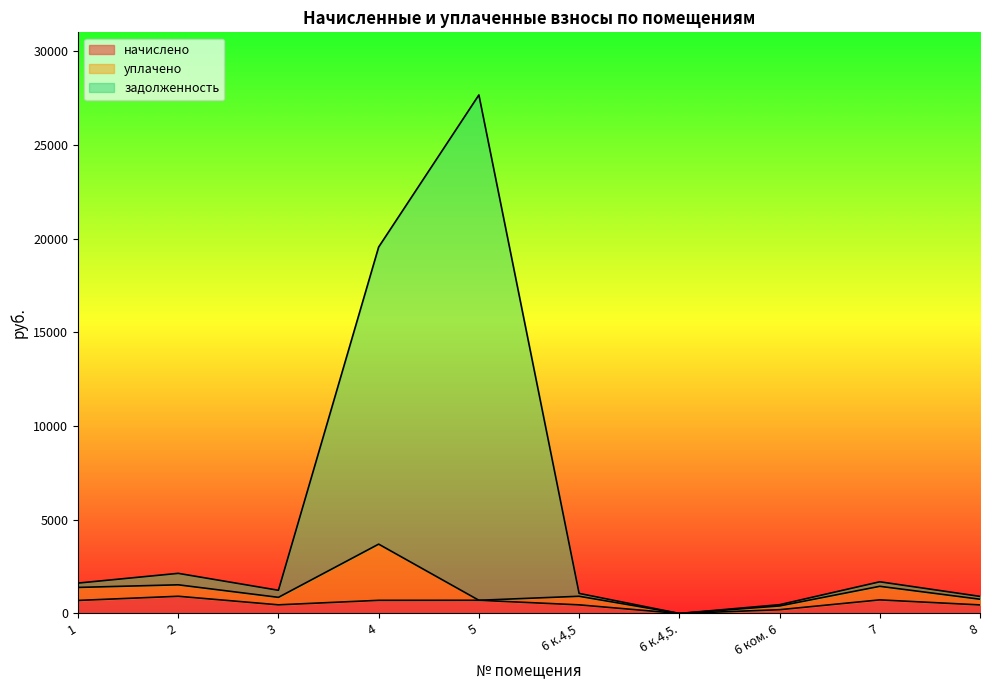

Does the chart display data point markers on the line(s)?

No